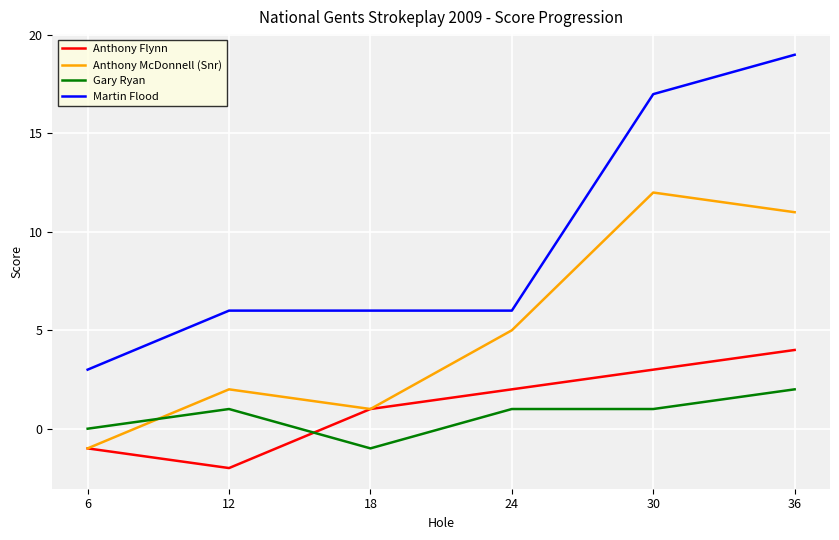

The Anthony McDonnell (Snr) series shows 5 at 24. True or false?

True